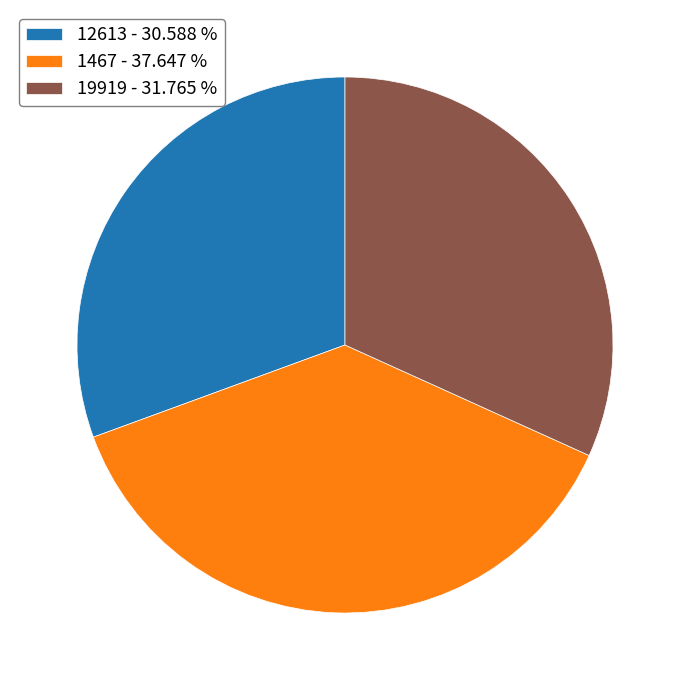

Combined, do 12613 - 30.588 % and 1467 - 37.647 % account for over 50%?

Yes